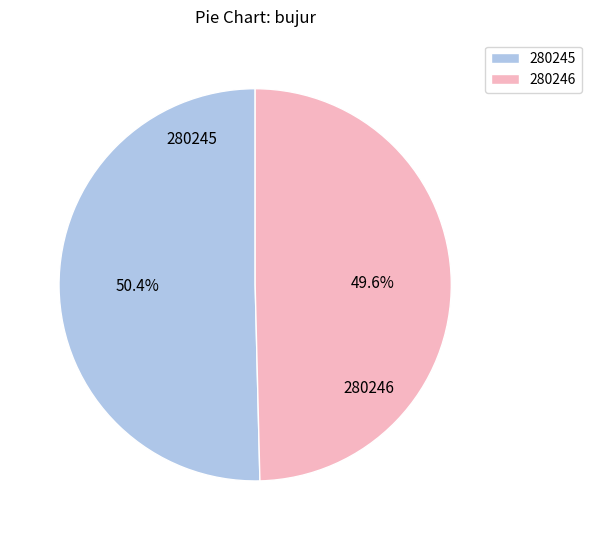

What is the majority slice?

280245